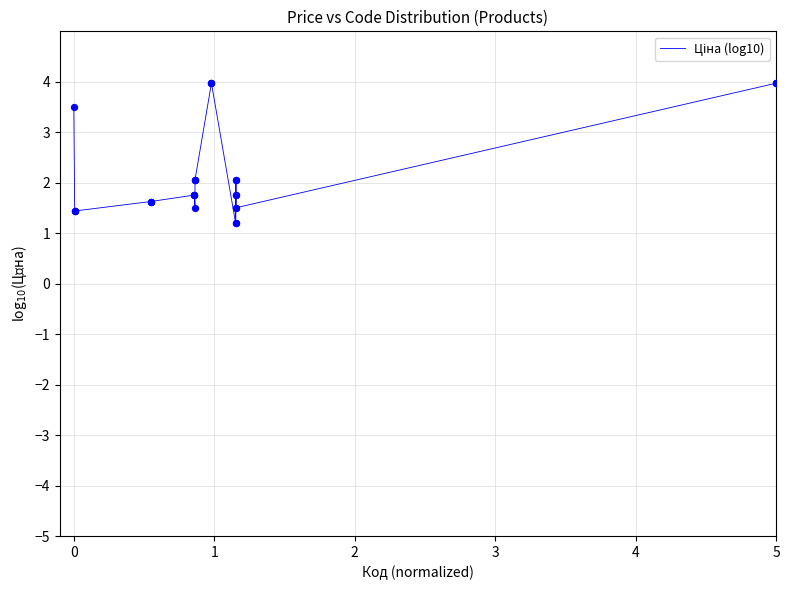

What is the greatest value displayed?

4.0